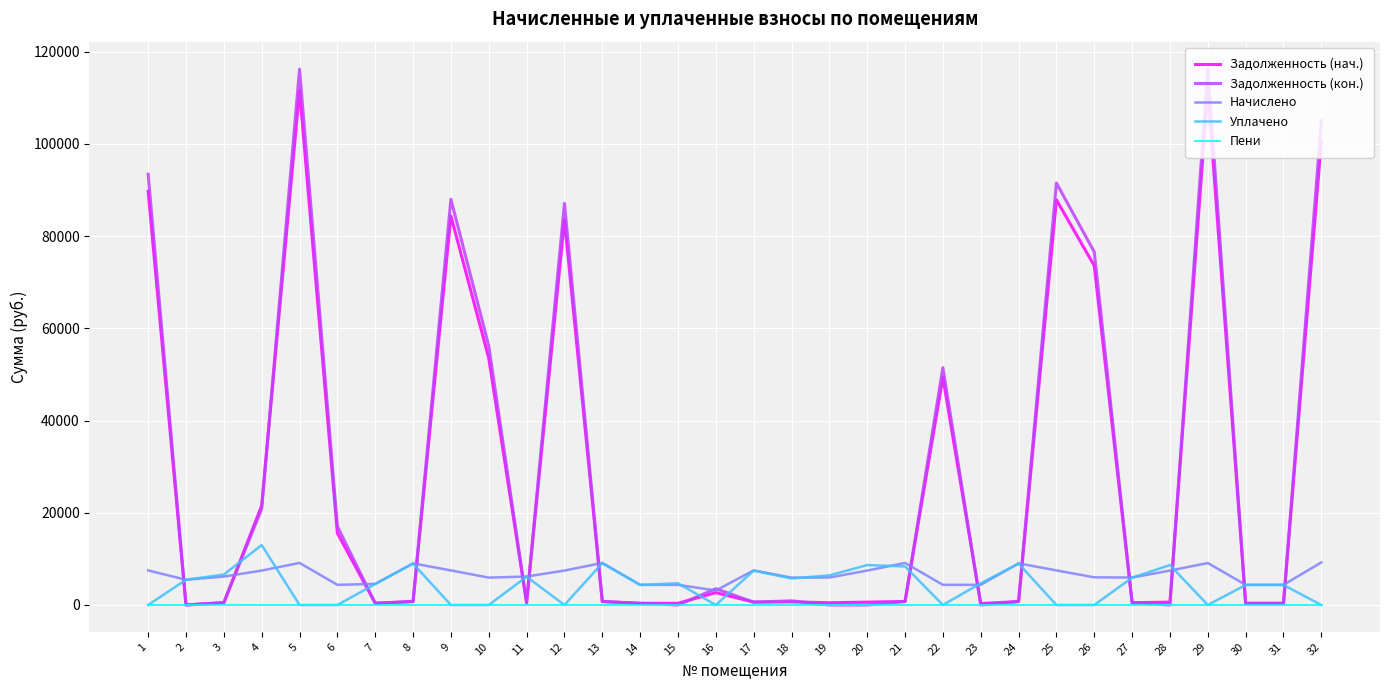

The Уплачено series shows 0.0 at 29. True or false?

True